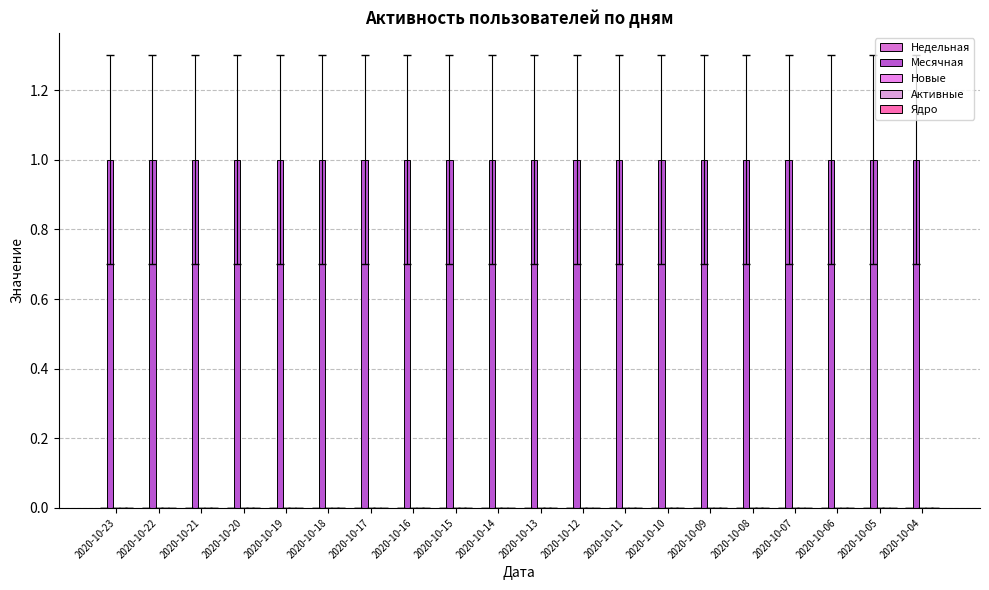

List the labels in order of Месячная value, smallest first.

2020-10-23, 2020-10-22, 2020-10-21, 2020-10-20, 2020-10-19, 2020-10-18, 2020-10-17, 2020-10-16, 2020-10-15, 2020-10-14, 2020-10-13, 2020-10-12, 2020-10-11, 2020-10-10, 2020-10-09, 2020-10-08, 2020-10-07, 2020-10-06, 2020-10-05, 2020-10-04